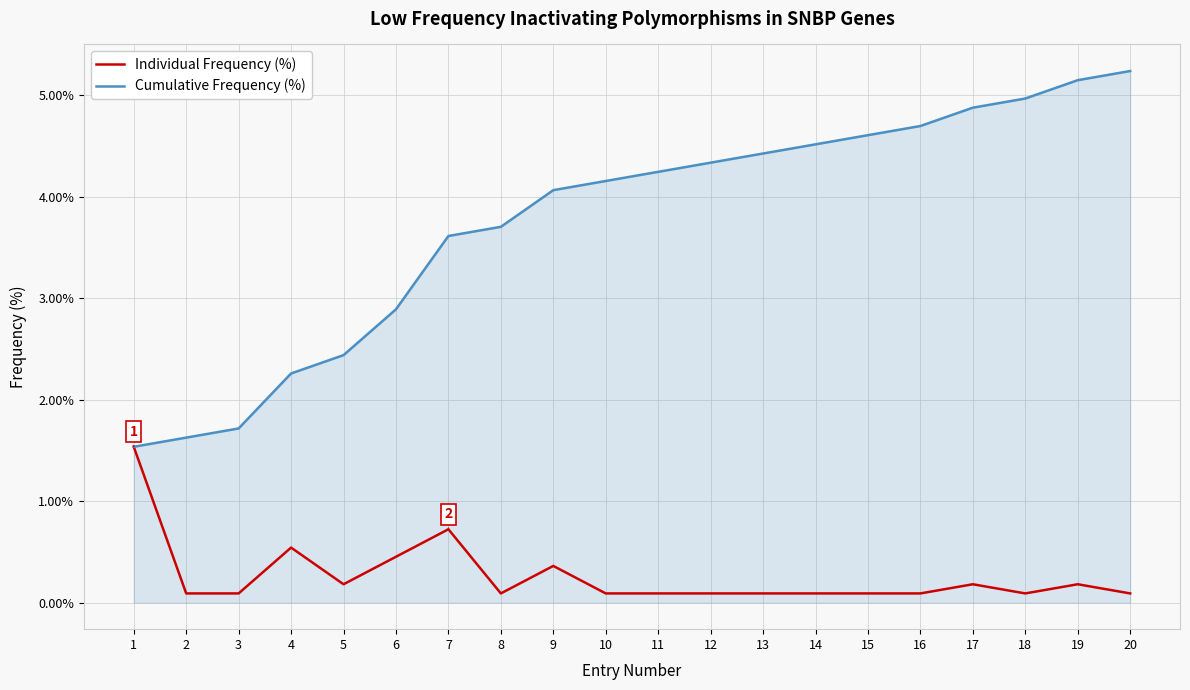

Is it true that Individual Frequency (%) equals 0.2 at 5?

True